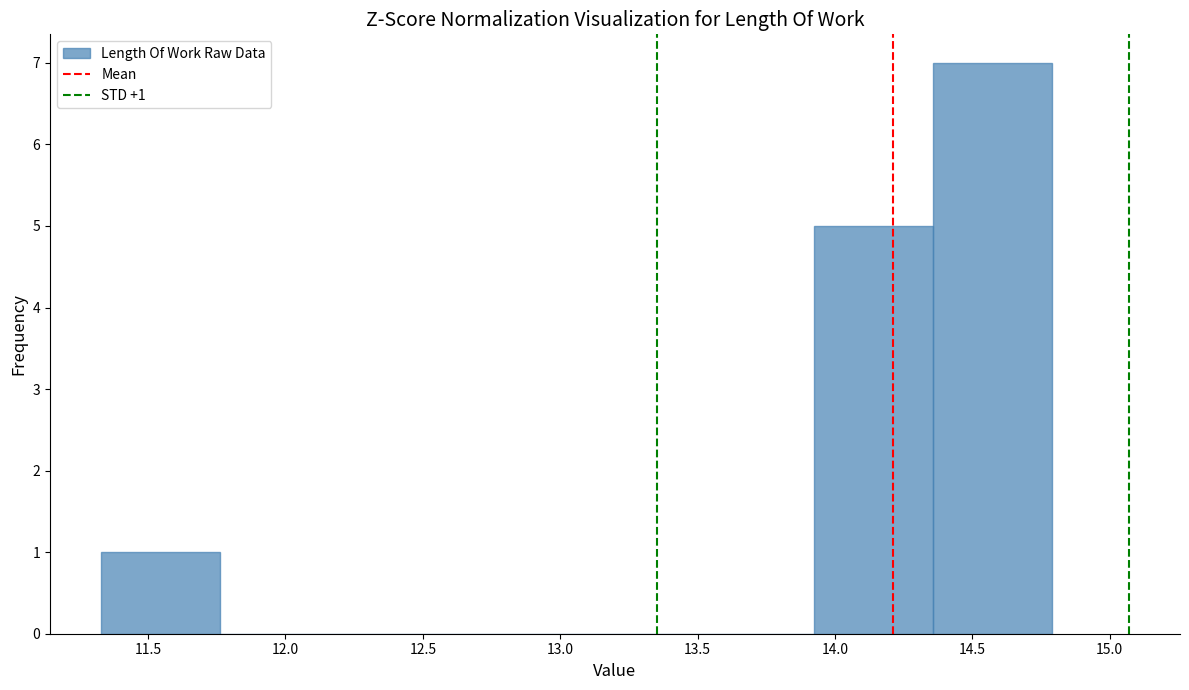

Which range on the x-axis has the tallest bar?

14.35 to 14.80